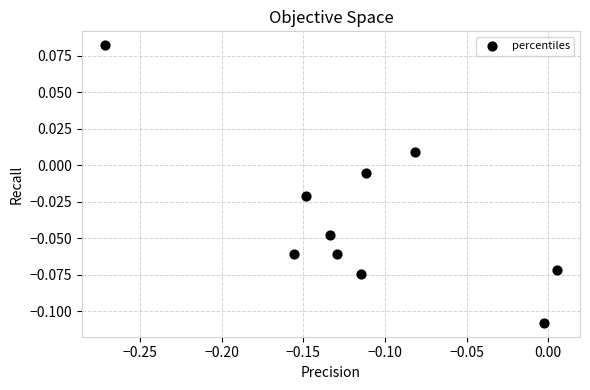

What is the range of X values (max minus min)?

0.3